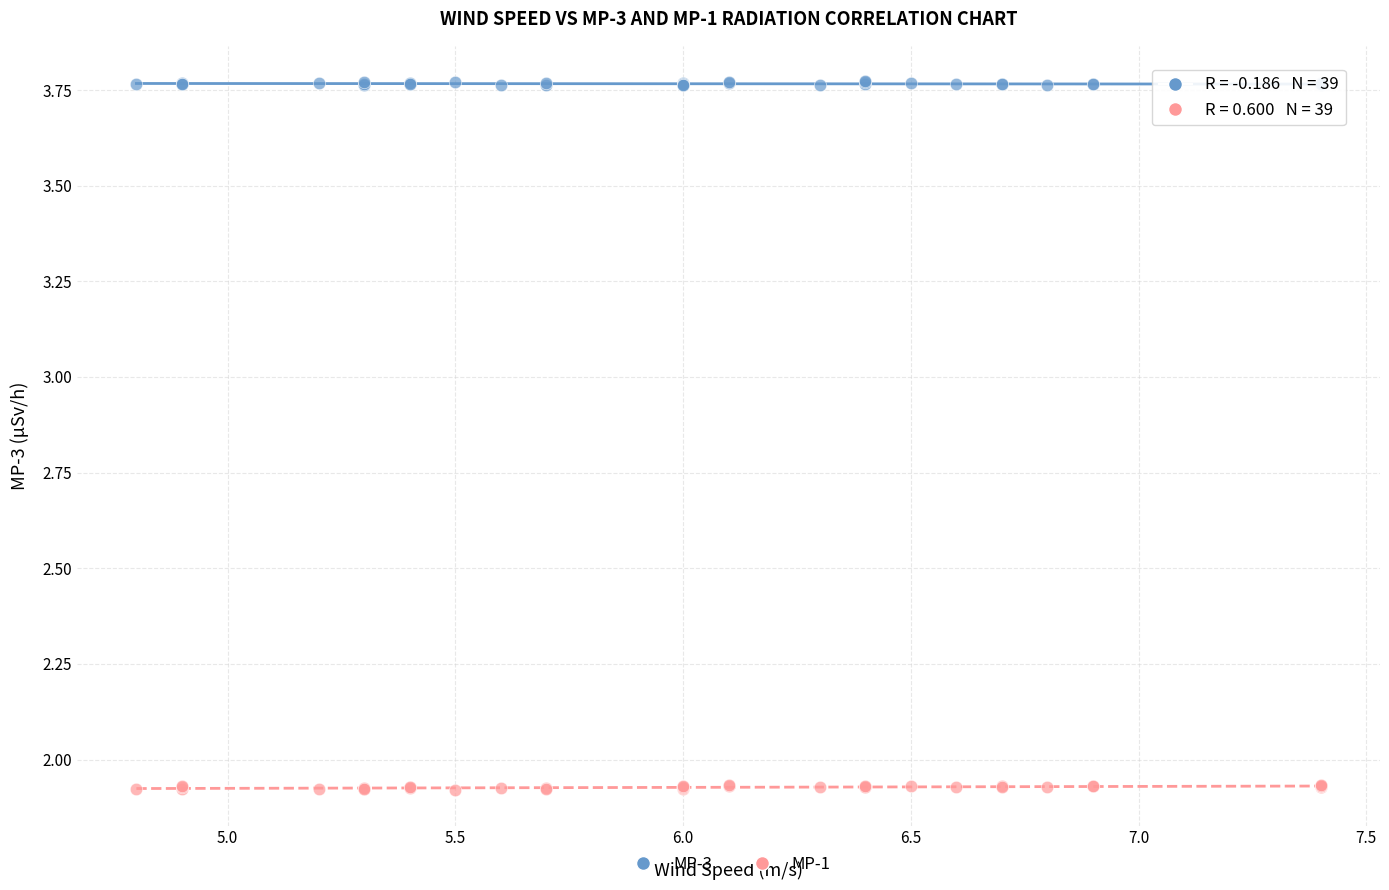

Which series reaches the maximum Y coordinate?

MP-3